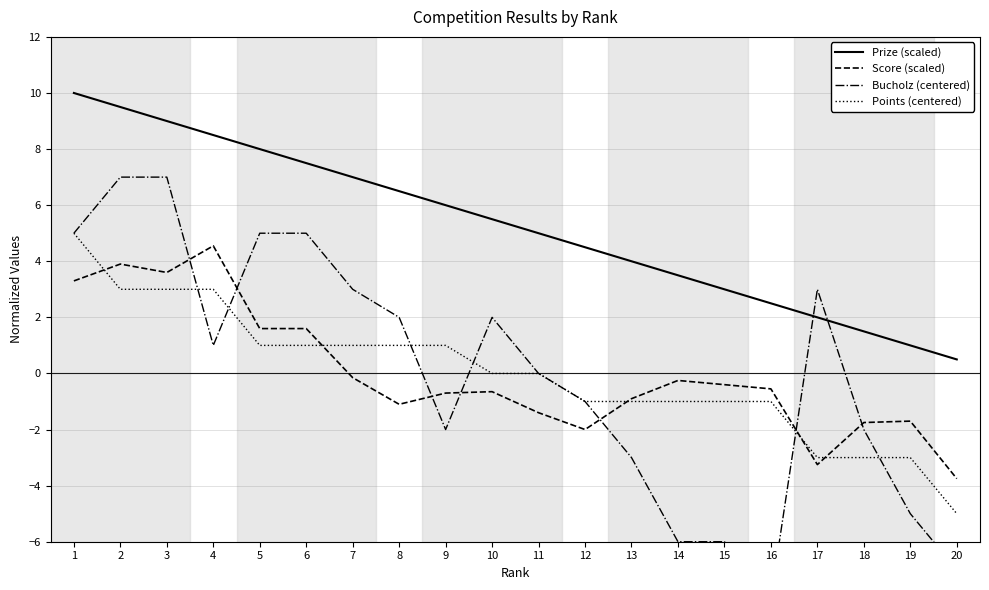

Is the value of Score (scaled) at 5 greater than the value of Bucholz (centered) at 16?

Yes